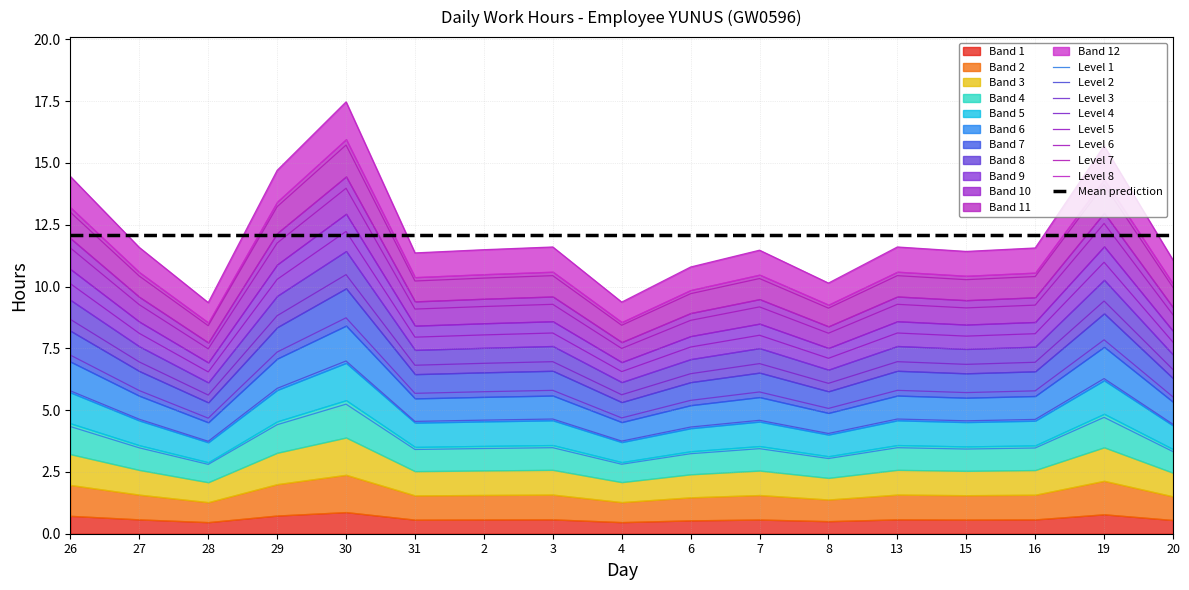

Read the value at 15.

3.4